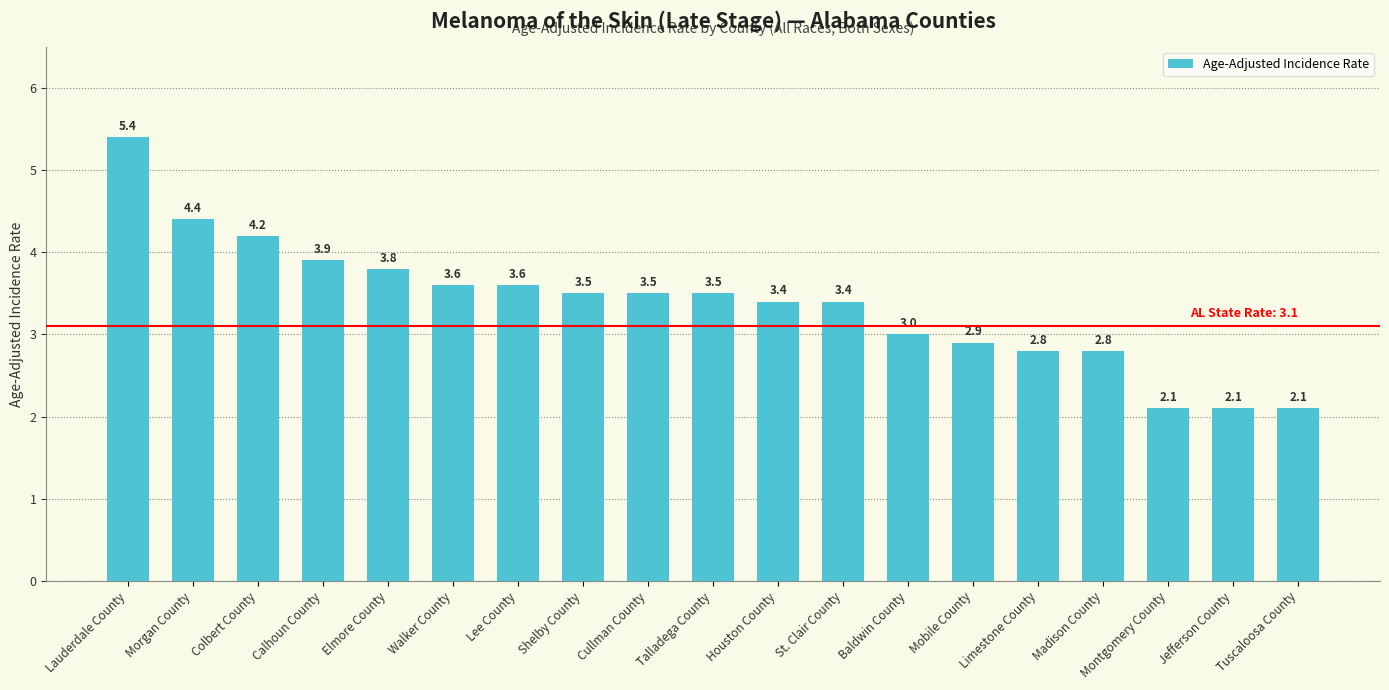

What is the greatest value displayed?

5.4